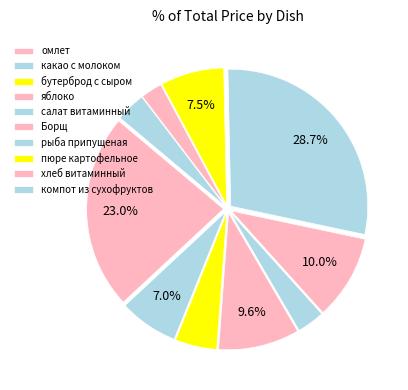

How many slices are in this pie chart?

10